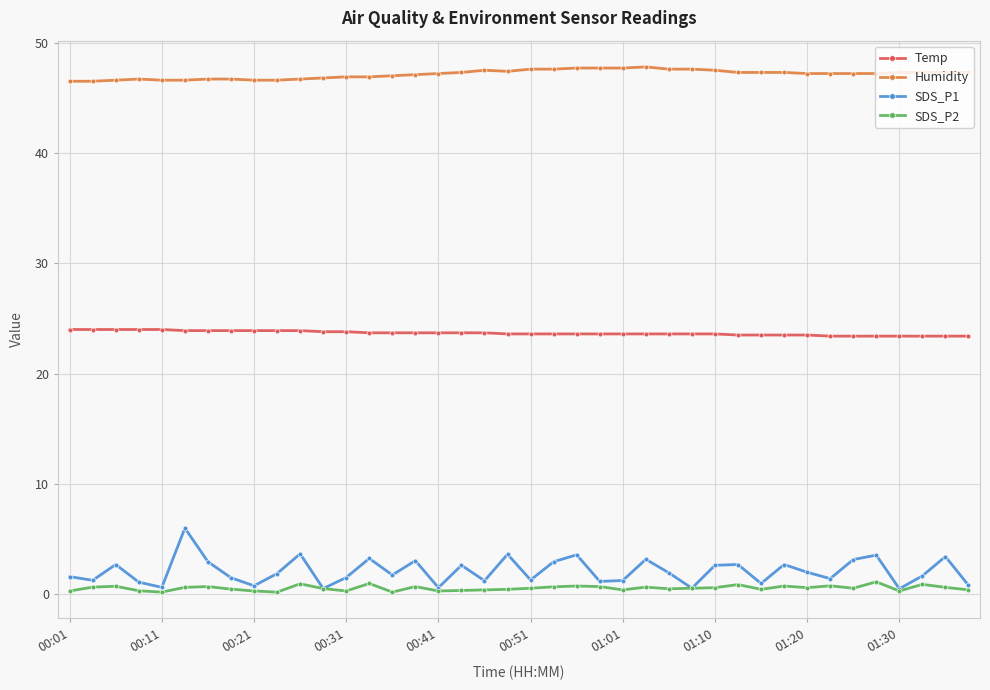

What is the maximum value shown in the chart?

47.8